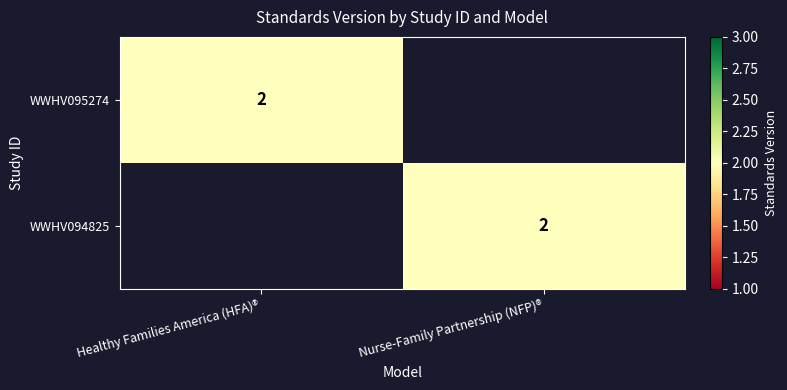

The WWHV095274 series shows 3 at Healthy Families America (HFA)®. True or false?

False